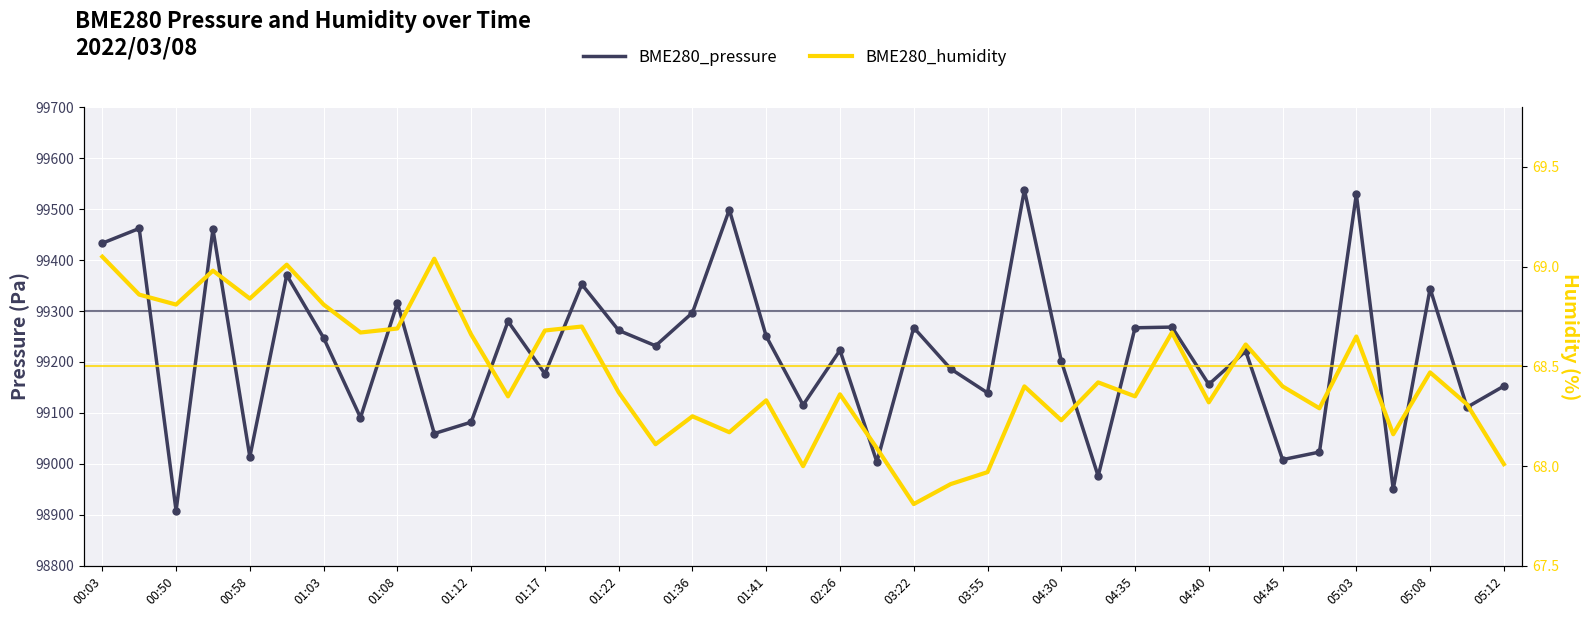

Is the value of BME280_pressure at 31 greater than the value of BME280_humidity at 26?

Yes